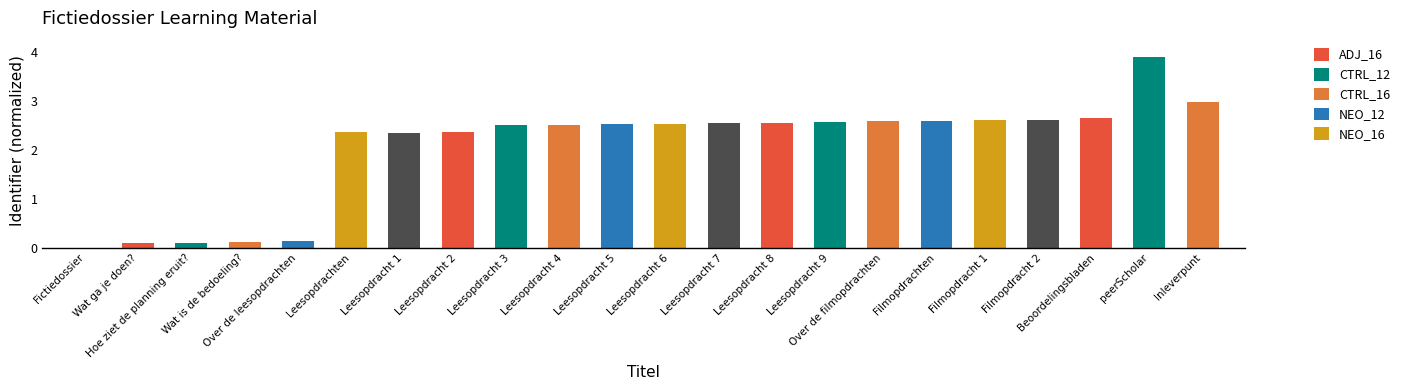

The chart shows a value of 2.6 at Over de filmopdrachten. True or false?

True